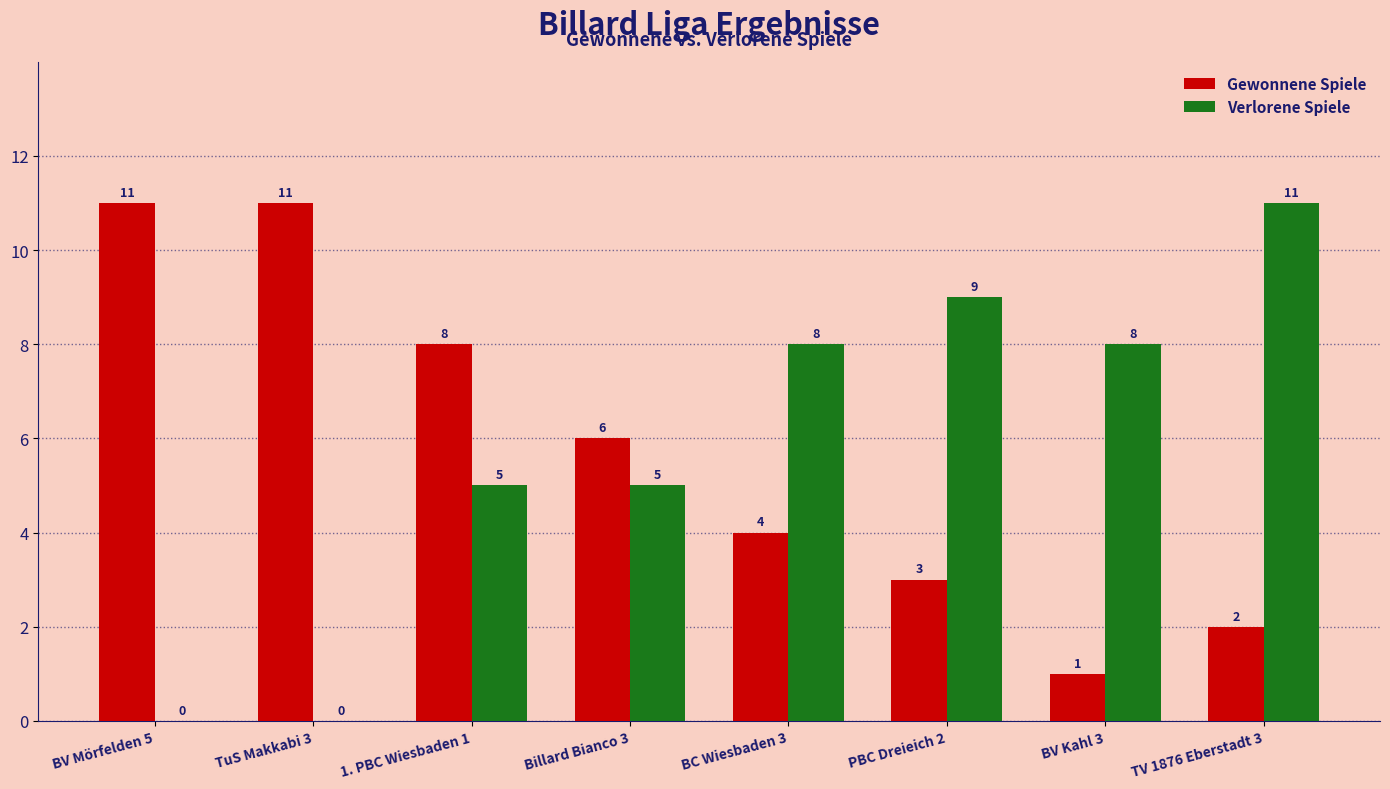

How many values in Verlorene Spiele are above zero?

6